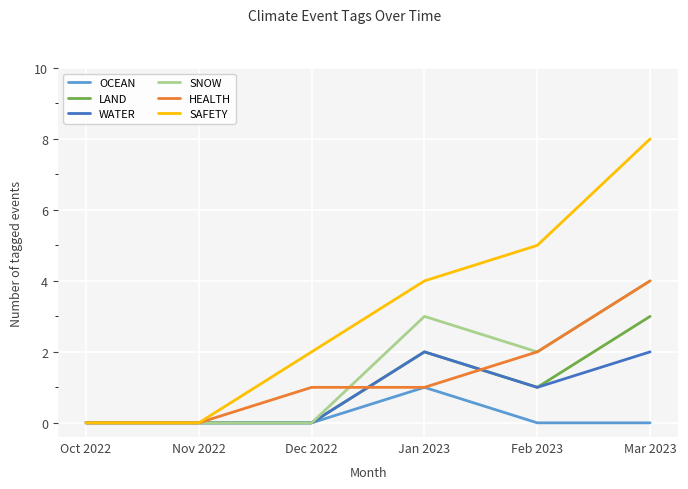

What is the greatest value displayed?

8